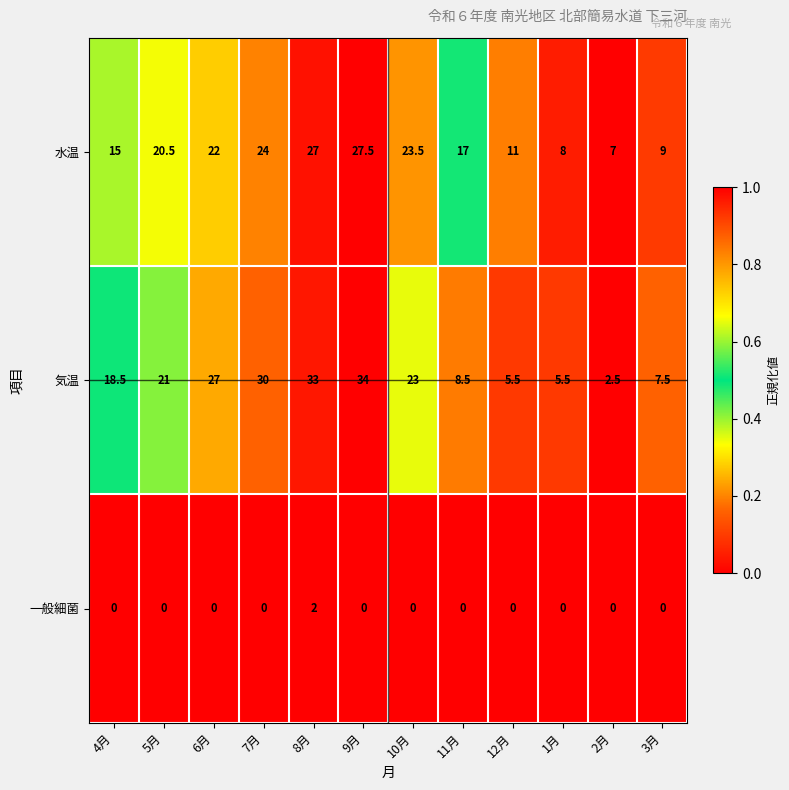

List the series in order of their peak value, lowest first.

一般細菌, 水温, 気温